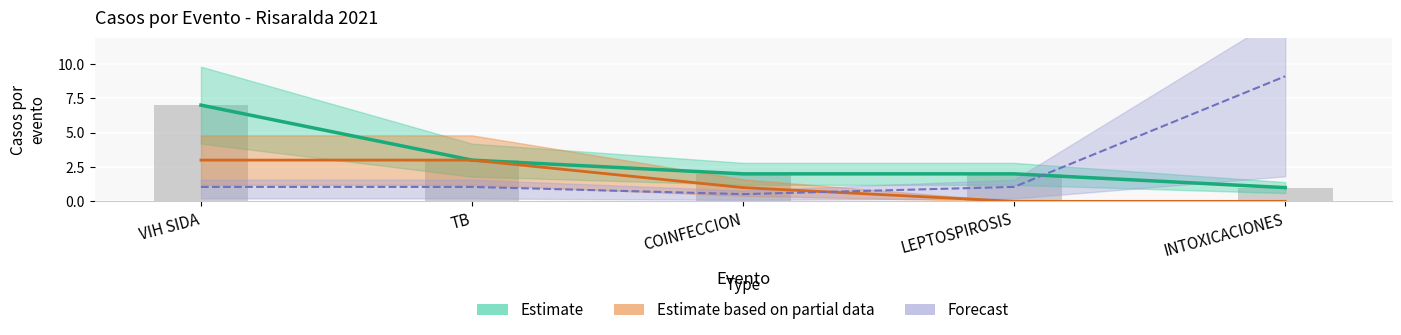

How many data points in Nº CASOS are less than 2?

1